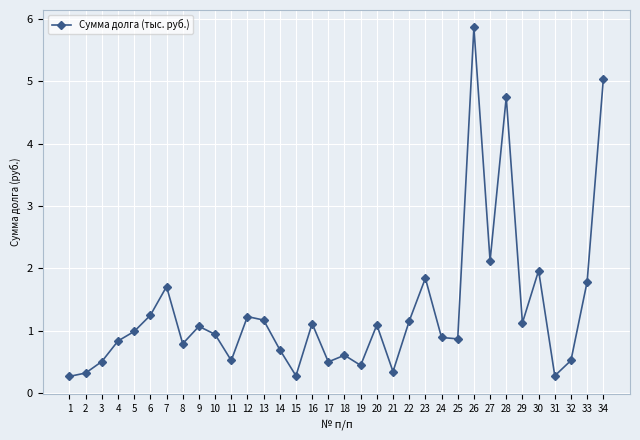

Where is the data nearest to the value 3?

27